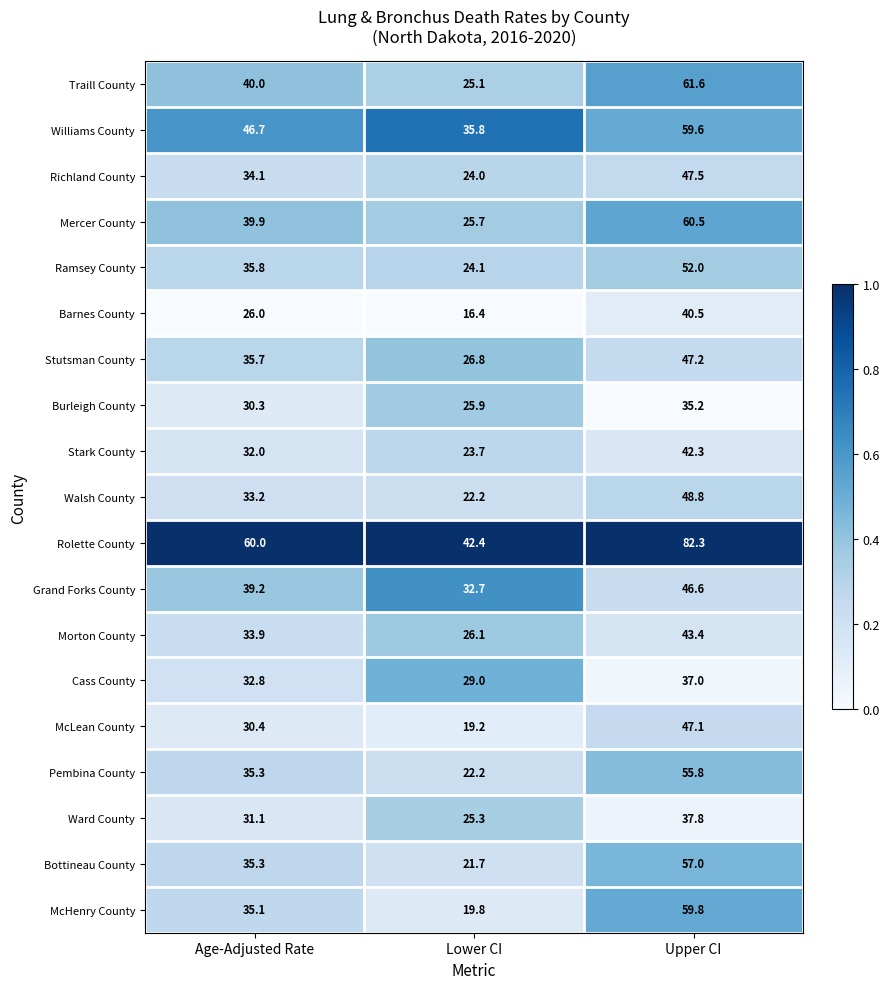

Which series has the widest spread of values?

McHenry County